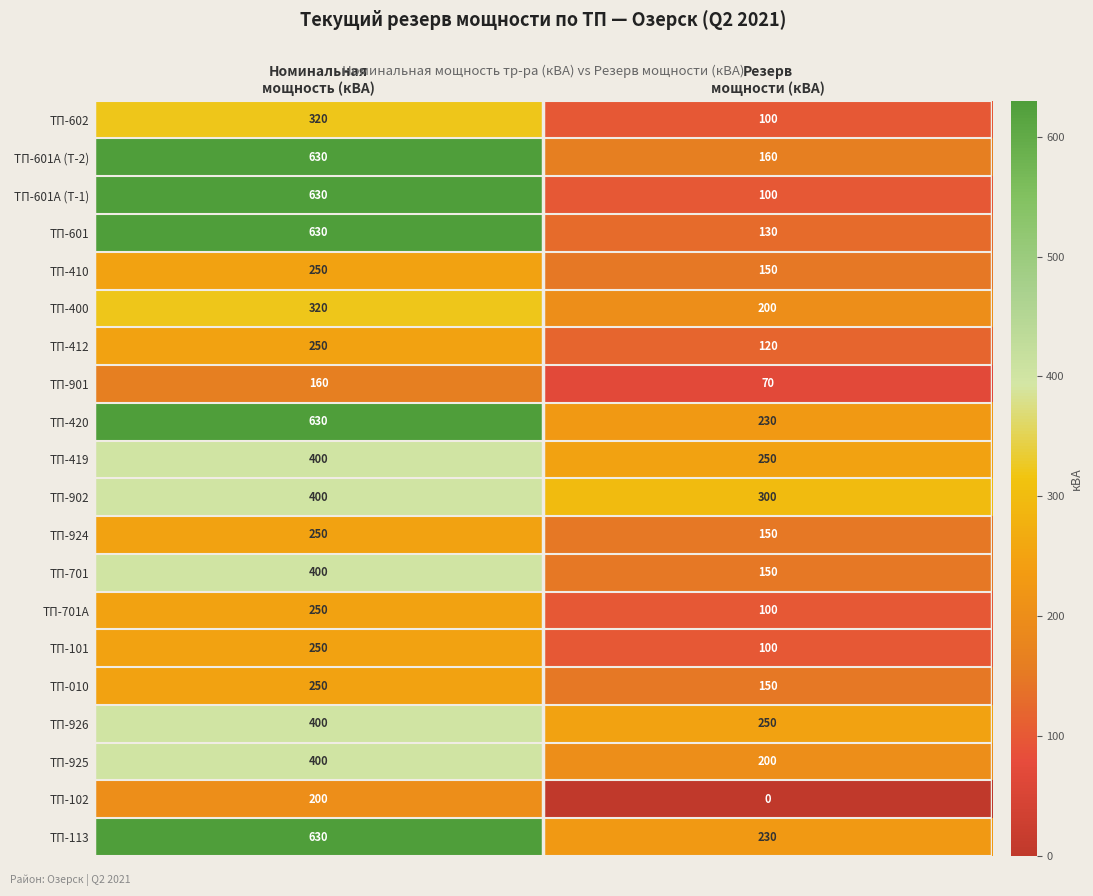

What is the difference between the highest and lowest values at Резерв
мощности (кВА)?

300